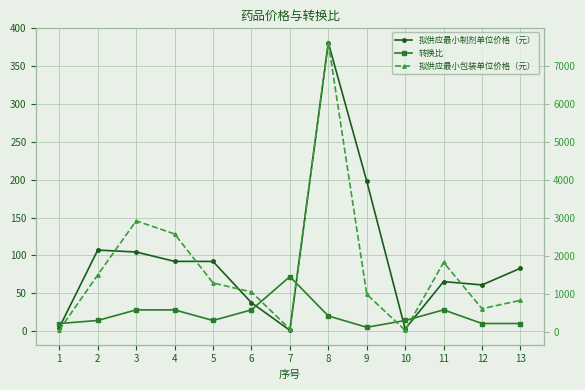

What is the total value across all series at 9?

1193.0